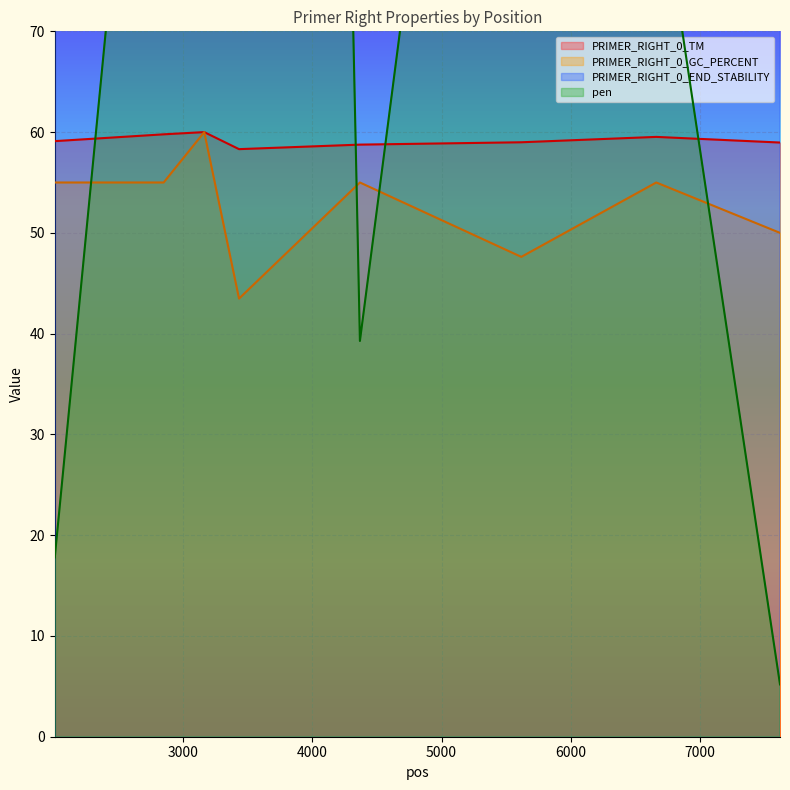

At which category does PRIMER_RIGHT_0_GC_PERCENT reach its first local peak?

3165